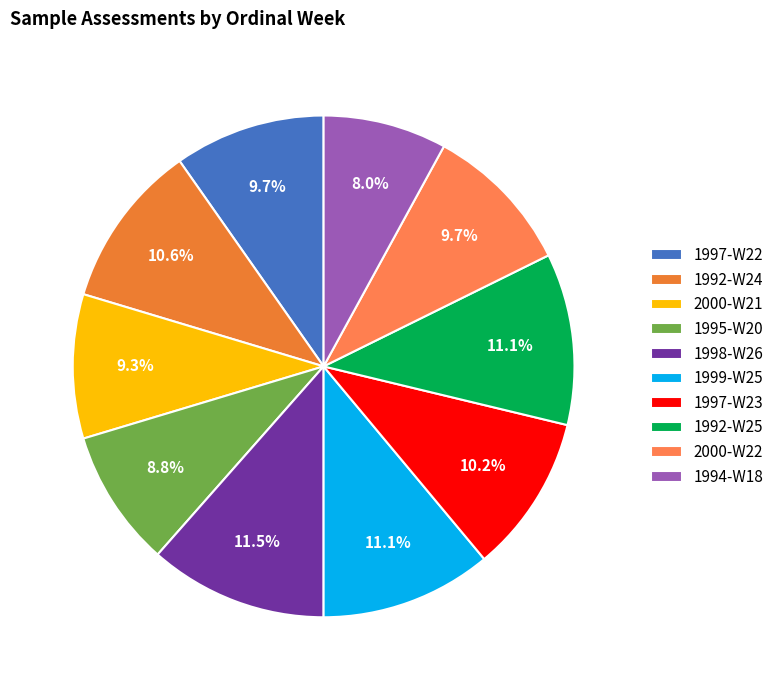

Does 1997-W22 account for over 50% of the chart?

No